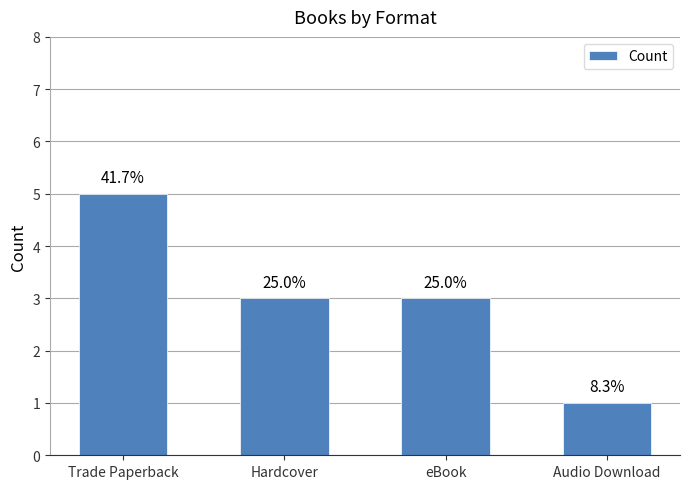

Where does the data first go above 3?

Trade Paperback